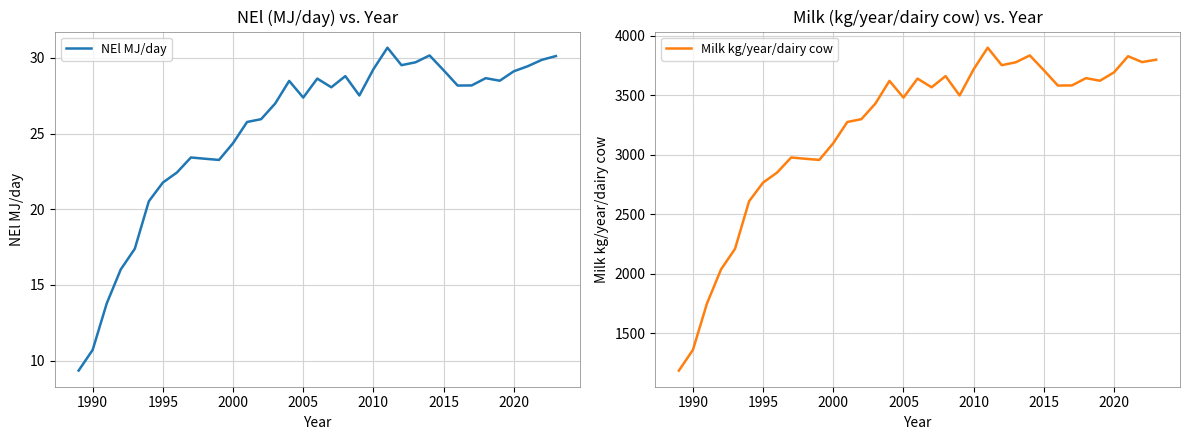

True or false: NEl MJ/day has a value of 39.5 at 2015.

False